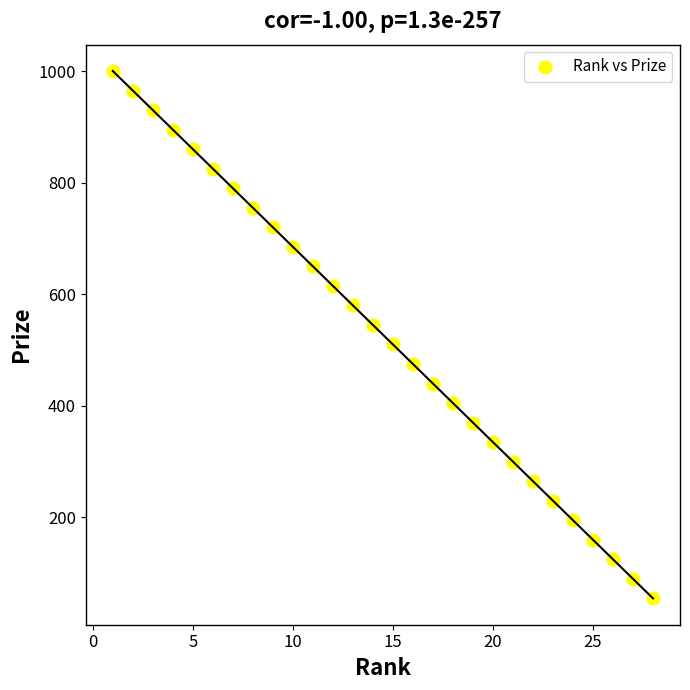

What is the range of Y values (max minus min)?

945